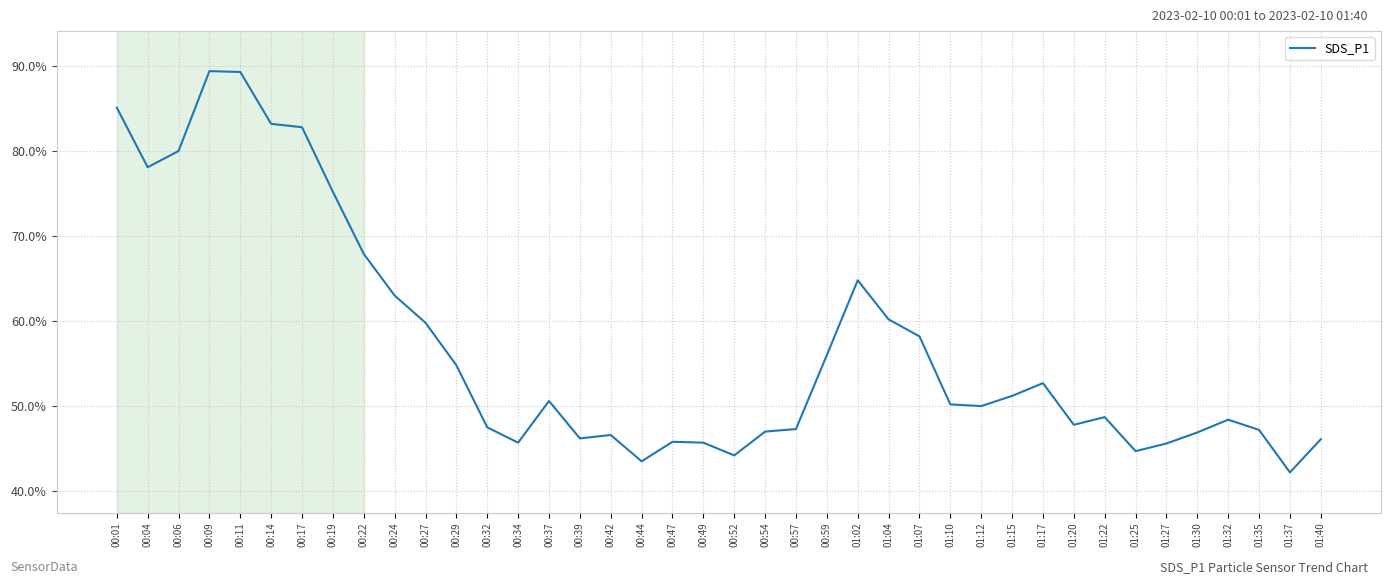

Where is the data nearest to the value 65?

01:02